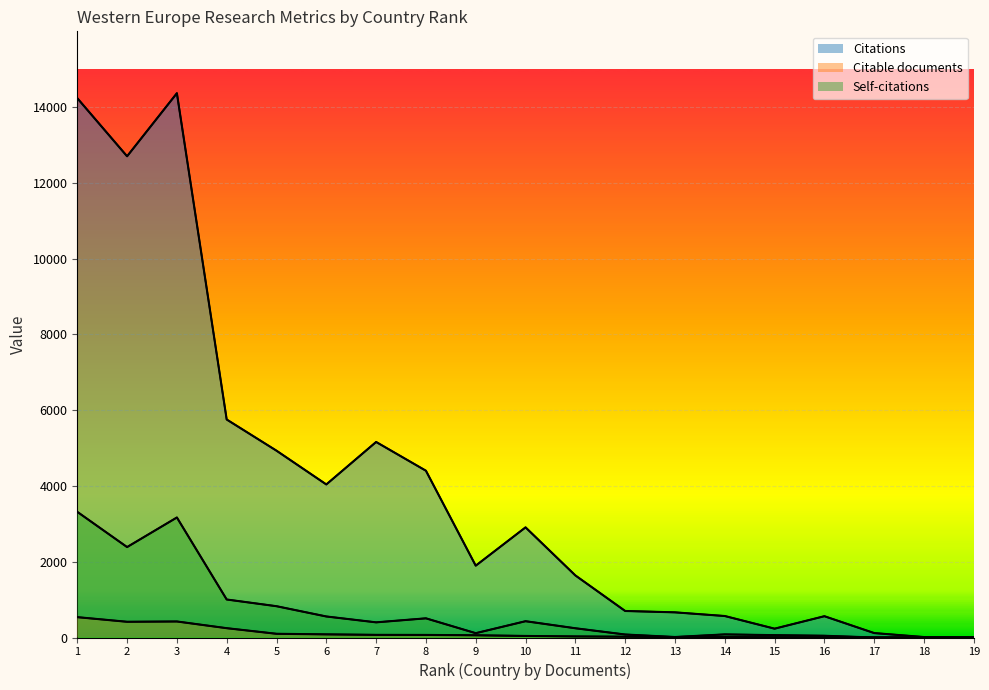

Does the chart display data point markers on the line(s)?

No